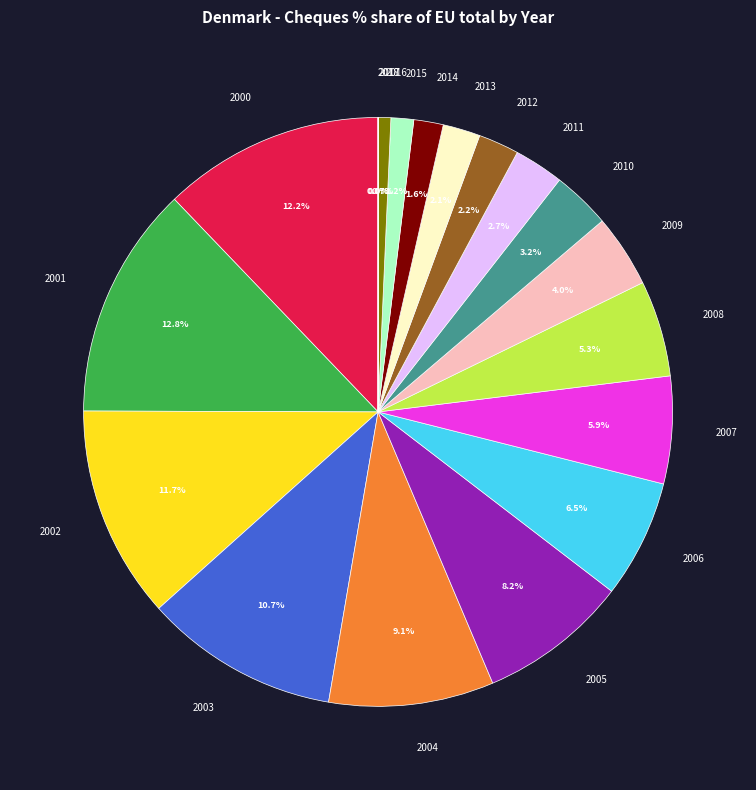

Which has a higher value, 2012 or 2009?

2009